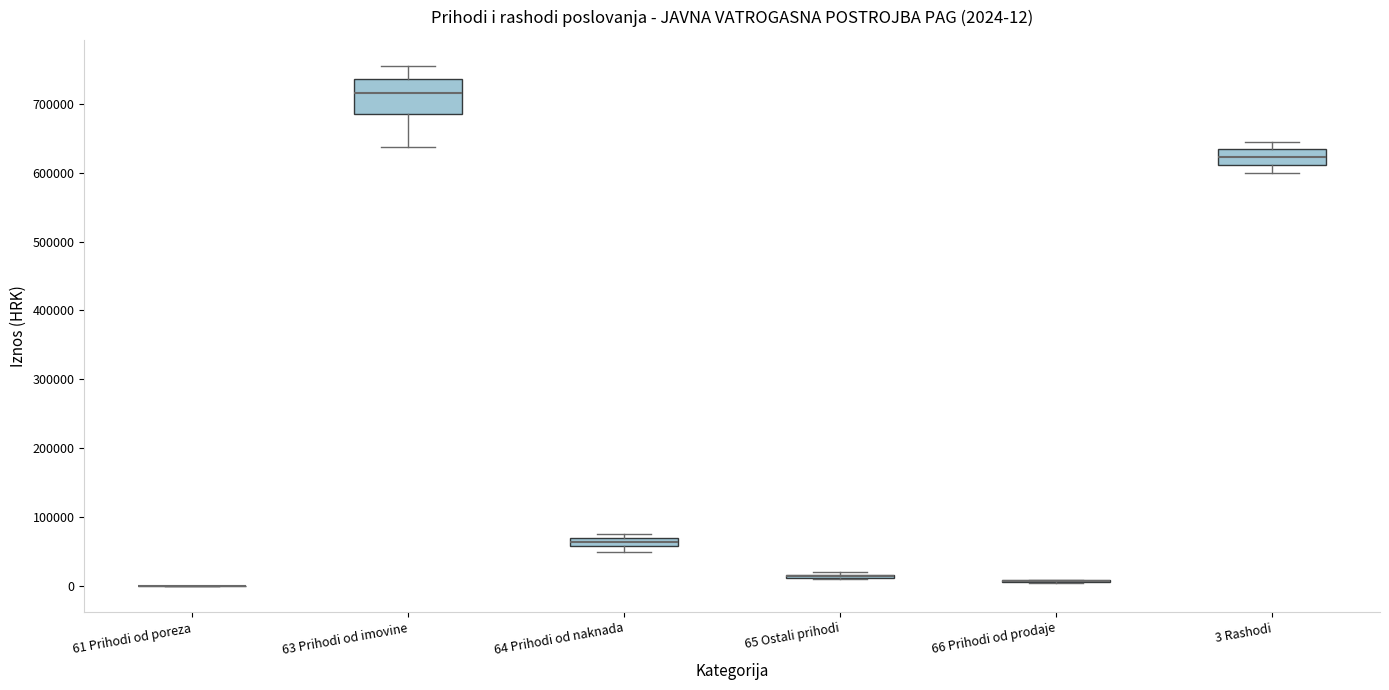

Which box is the tallest, from its lower edge to its upper edge?

63 Prihodi od imovine